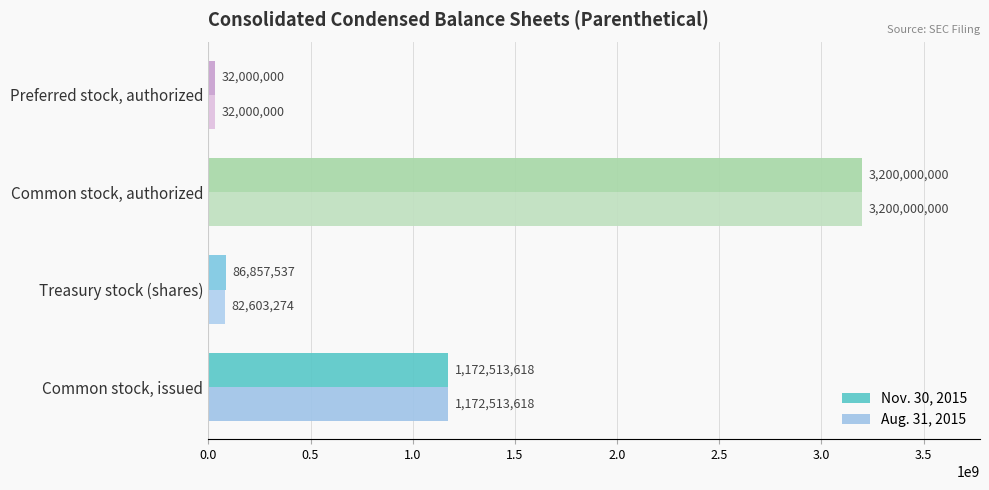

What is the greatest value displayed?

3200000000